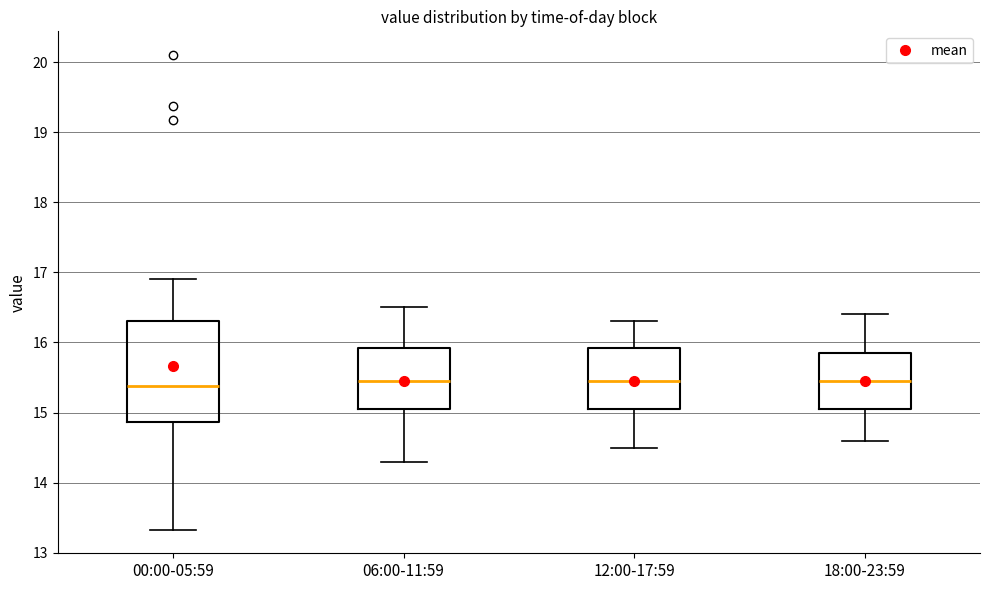

Comparing the boxes themselves (not the whiskers), which one is the tallest?

00:00-05:59